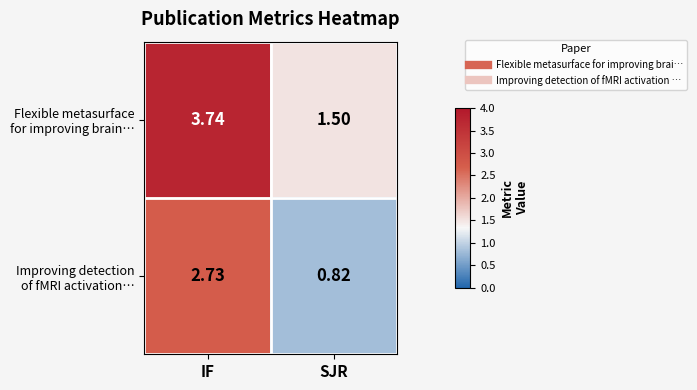

At which category is the sum across all series the highest?

IF